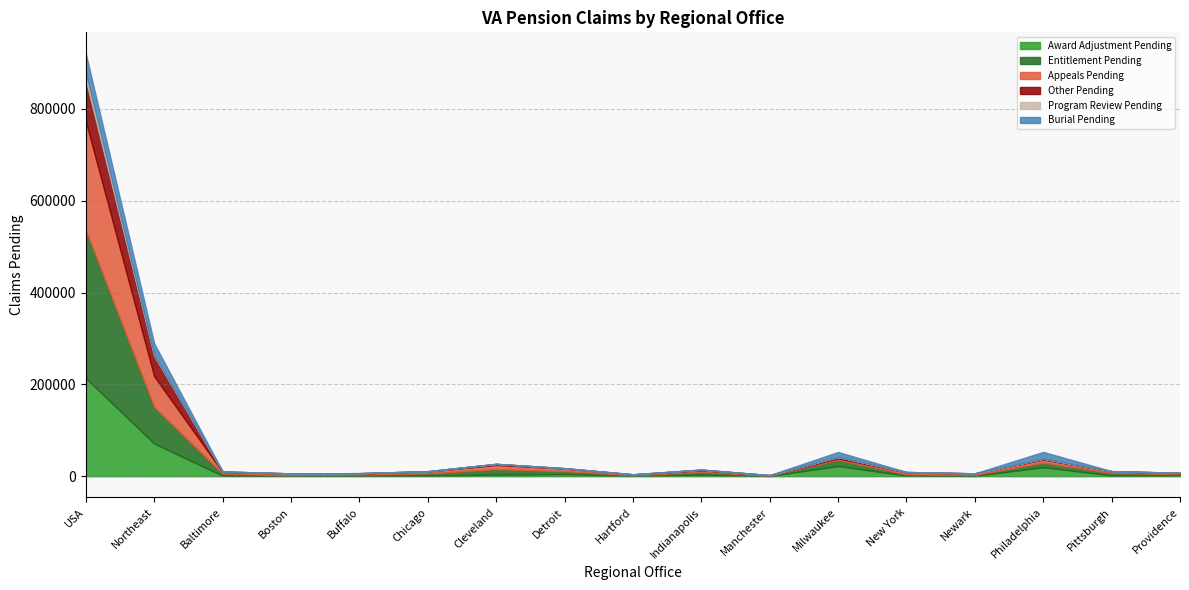

At which category is the sum across all series the highest?

USA